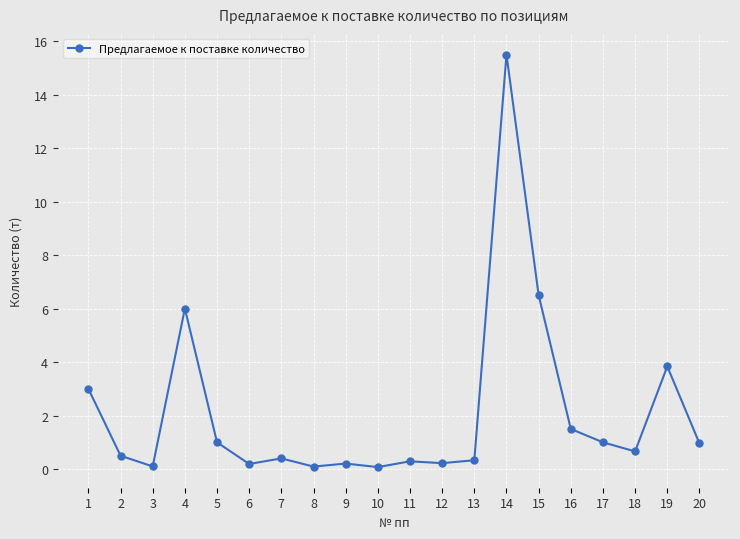

How many series are shown in this chart?

1